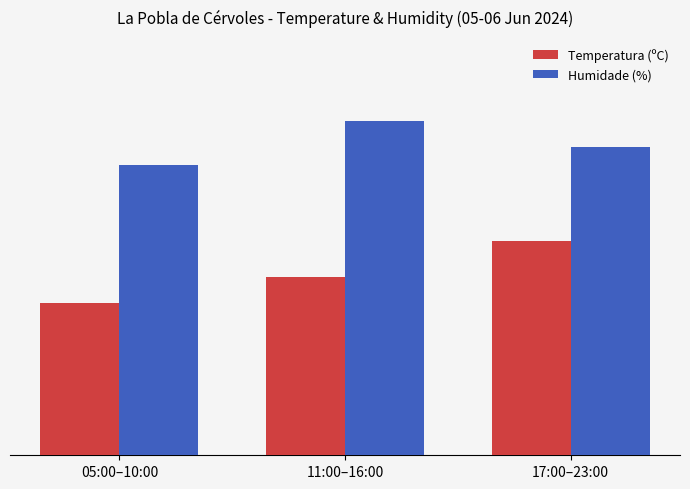

What are all the series names shown in the legend?

Temperatura (ºC), Humidade (%)